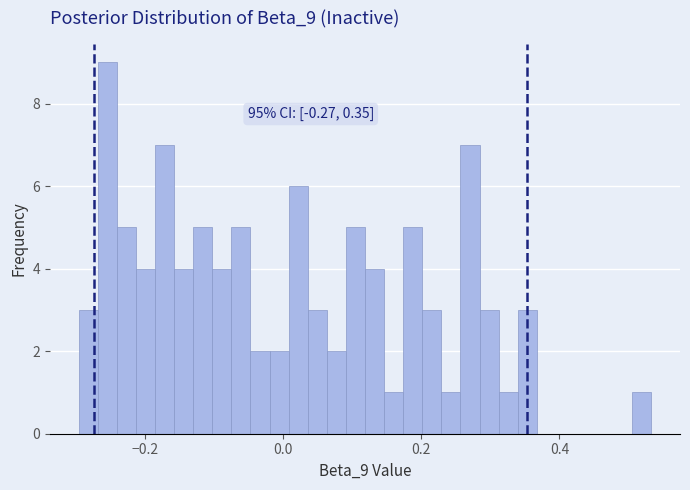

Read against the x-axis, roughly where is the centre of the tallest bar?

-0.26